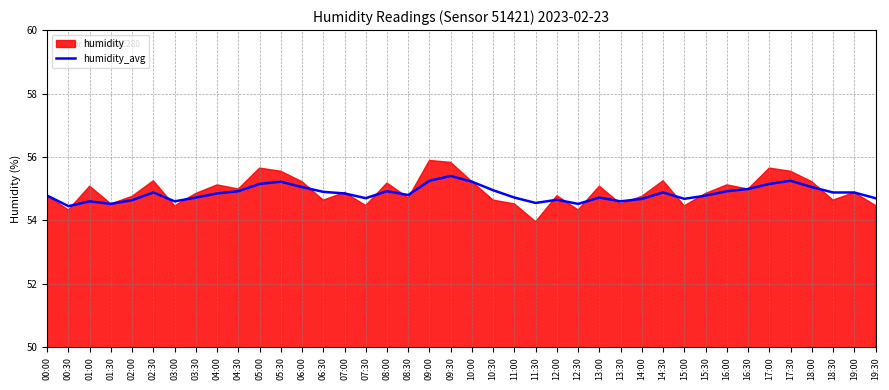

Between 09:00 and 01:00, which is larger?

09:00